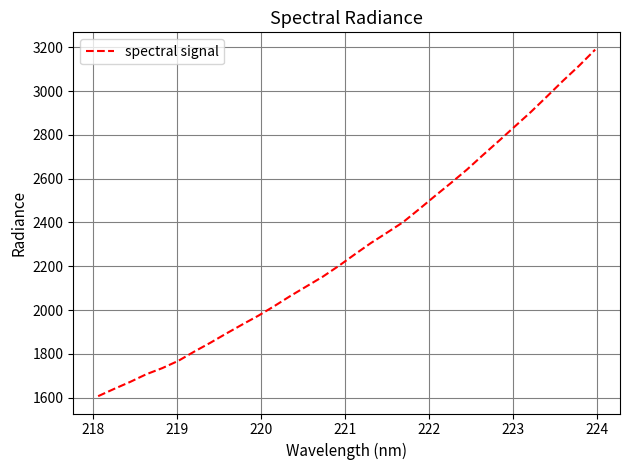

What is the average value?

2287.9